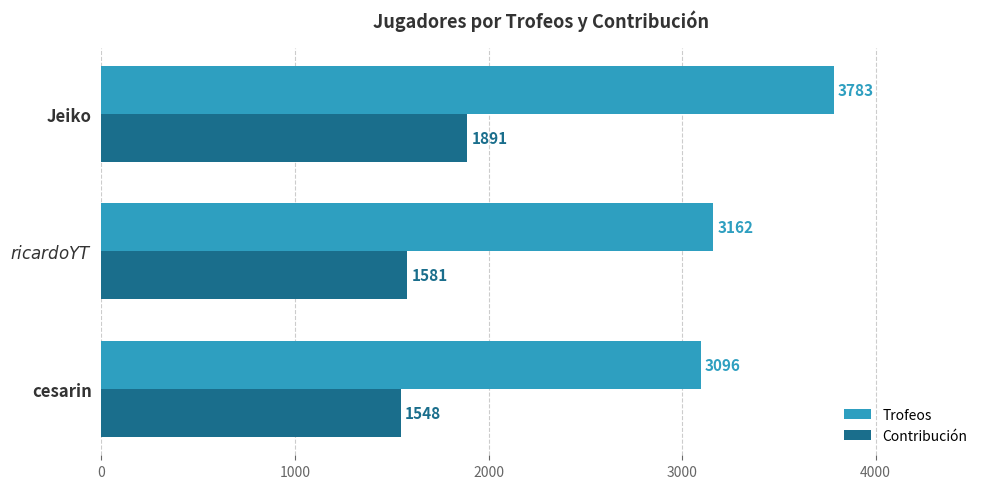

What is the total value across all series at cesarin?

4644